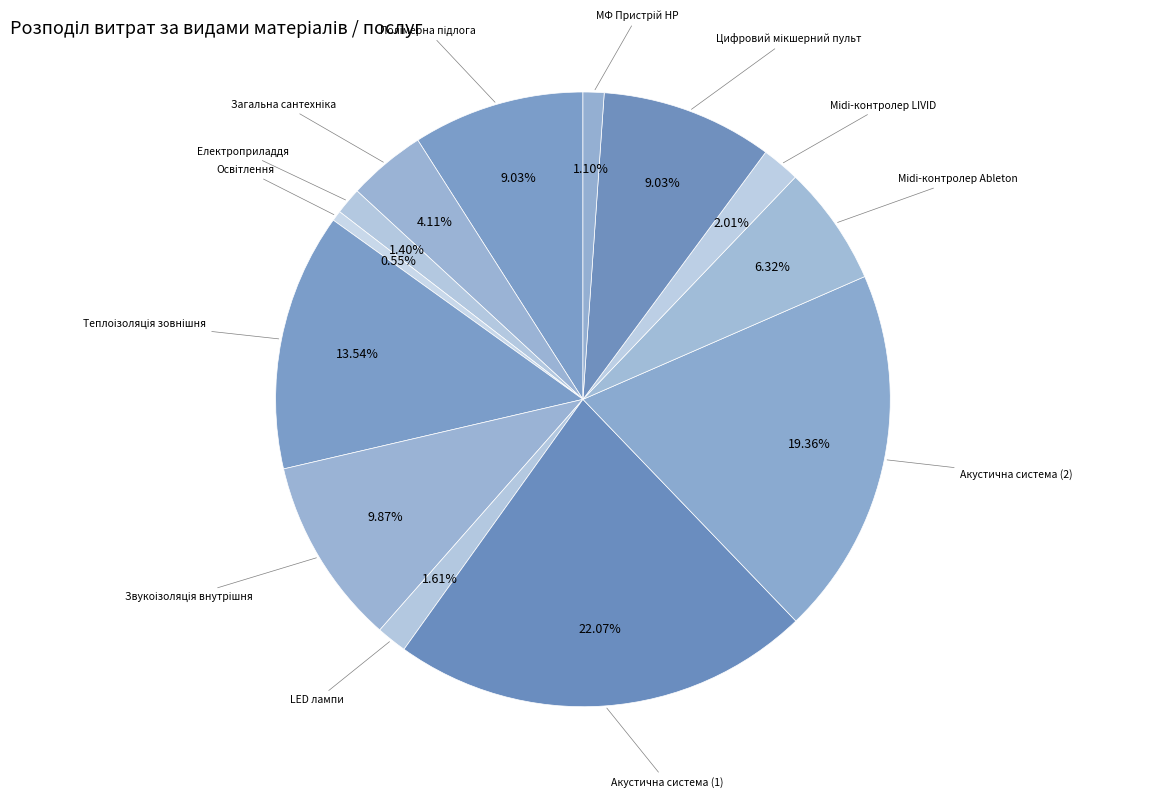

Is there any slice that represents more than half of the pie?

No